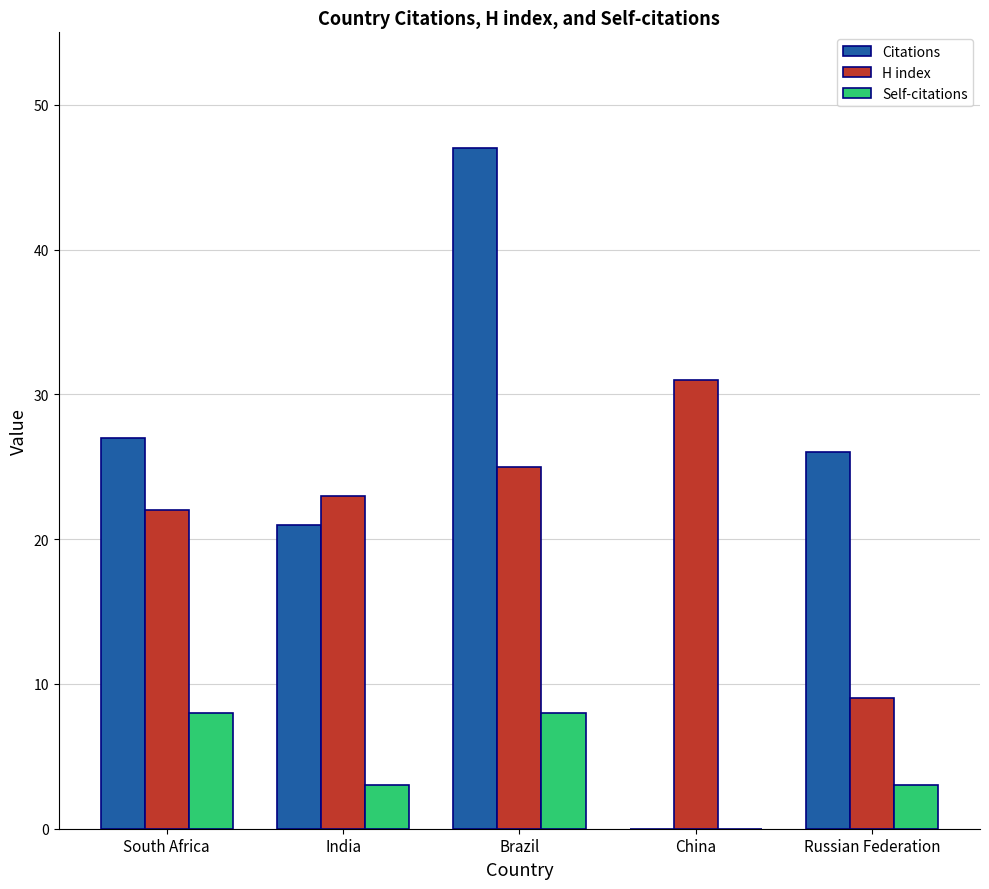

Reading left to right, list all the values displayed in this chart.

Citations: South Africa=27	India=21	Brazil=47	China=0	Russian Federation=26
H index: South Africa=22	India=23	Brazil=25	China=31	Russian Federation=9
Self-citations: South Africa=8	India=3	Brazil=8	China=0	Russian Federation=3